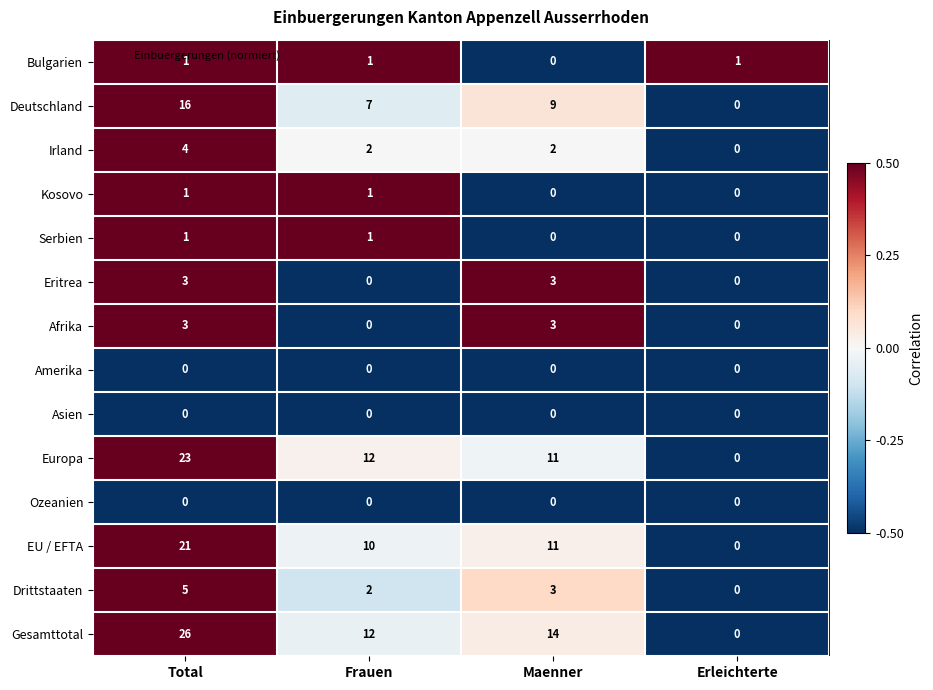

At which category does the chart reach its peak across all series?

Total